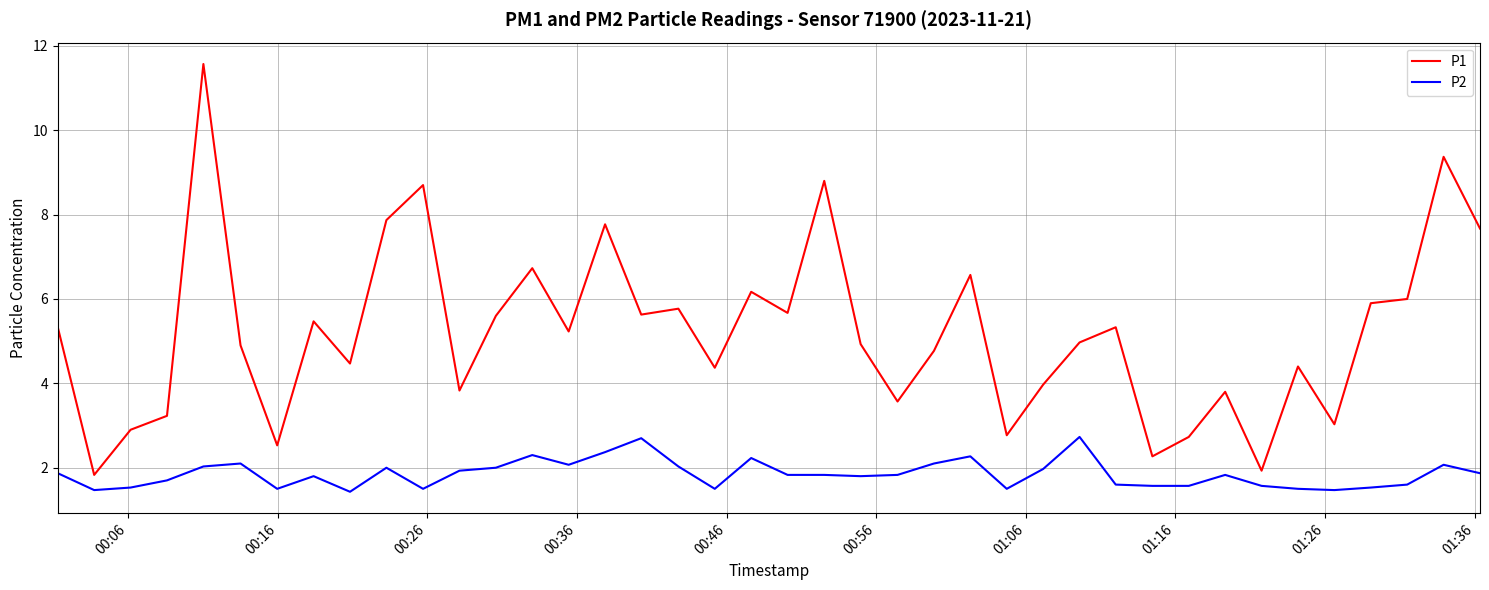

Which series has the largest total across all categories?

P1